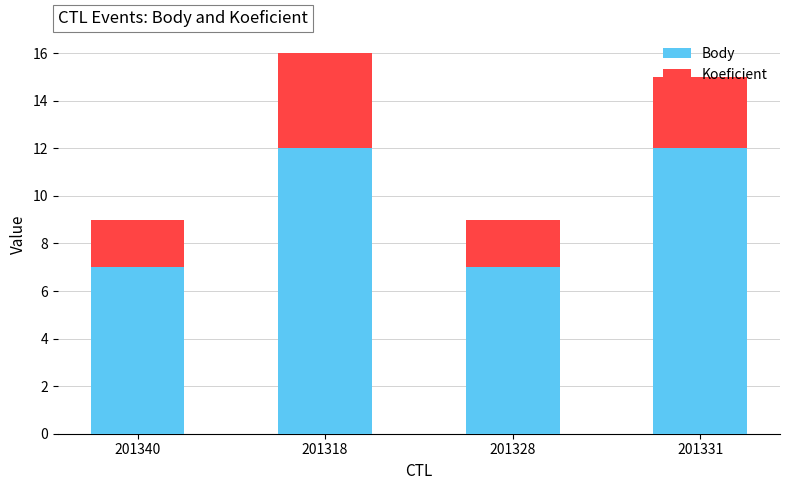

What is the difference between the second highest and minimum values in the Body series?

5